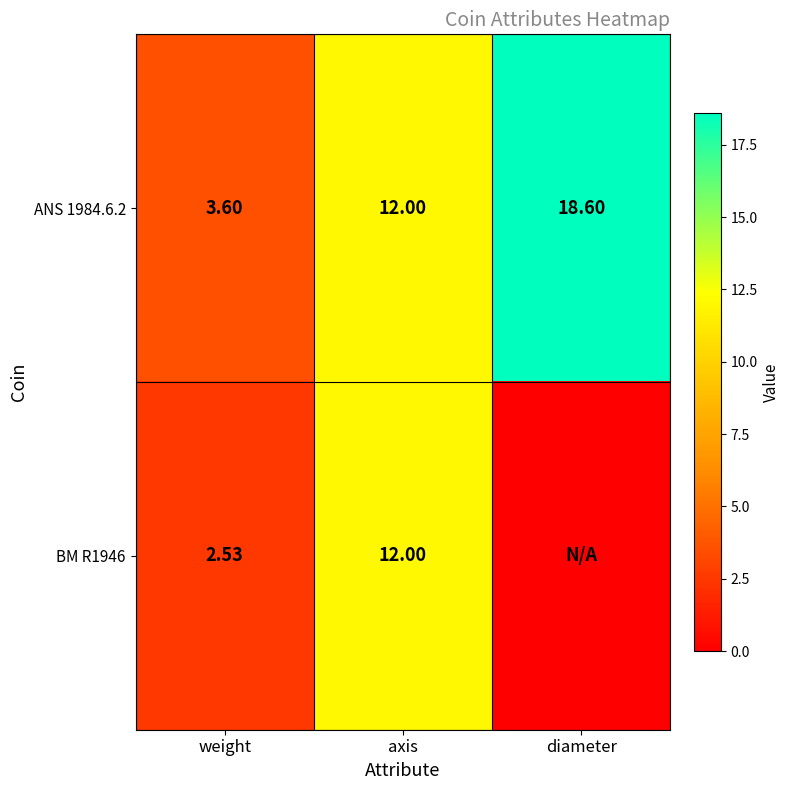

Which has a higher value, weight or axis?

axis